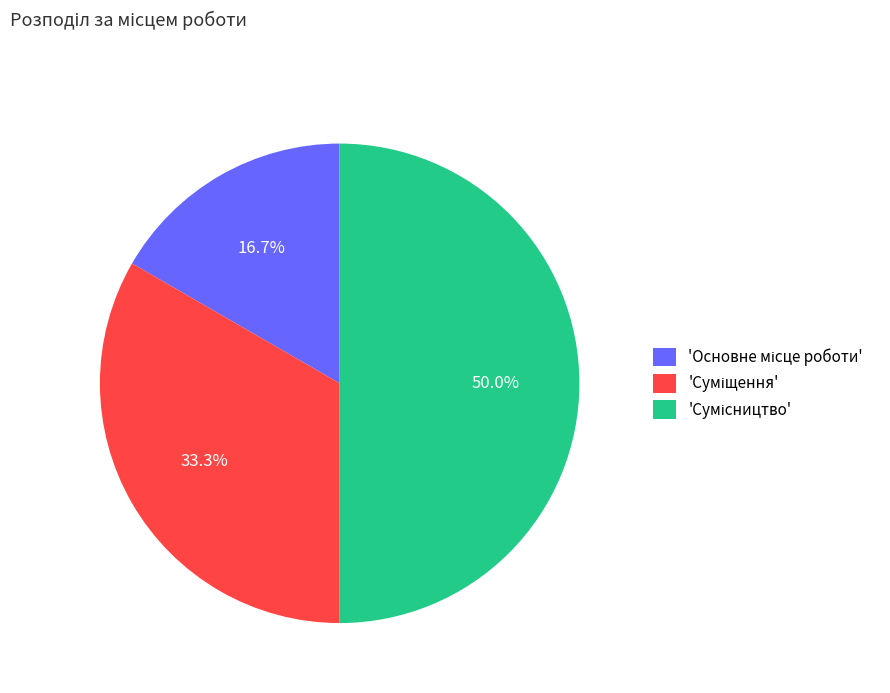

How many segments does this pie chart have?

3